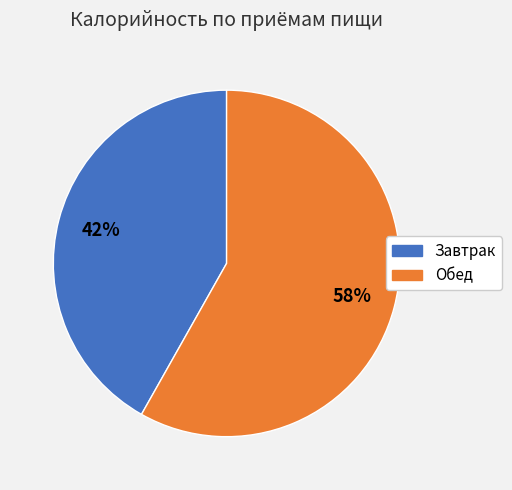

To the nearest percent, what is the difference between the Обед and Завтрак slice percentages?

16%